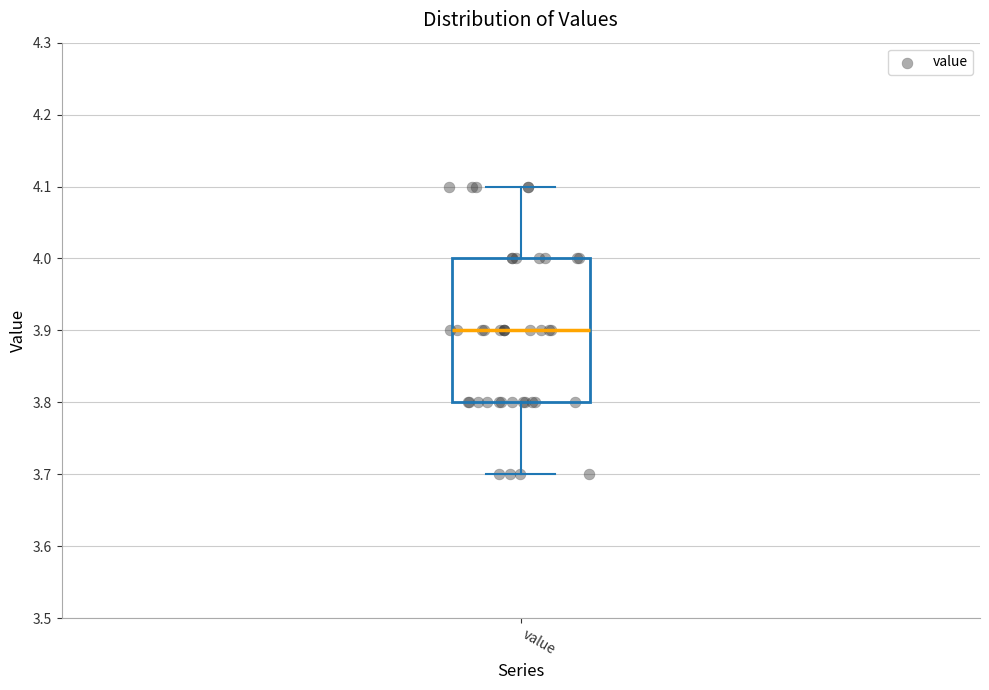

Read this box plot against the y-axis: the position of the median line, the range covered by the box, and the ends of both whiskers. The values are not printed on the chart, so give them approximately, as read against the axis.

median 3.9, box 3.8 to 4.0, whiskers 3.7 to 4.1